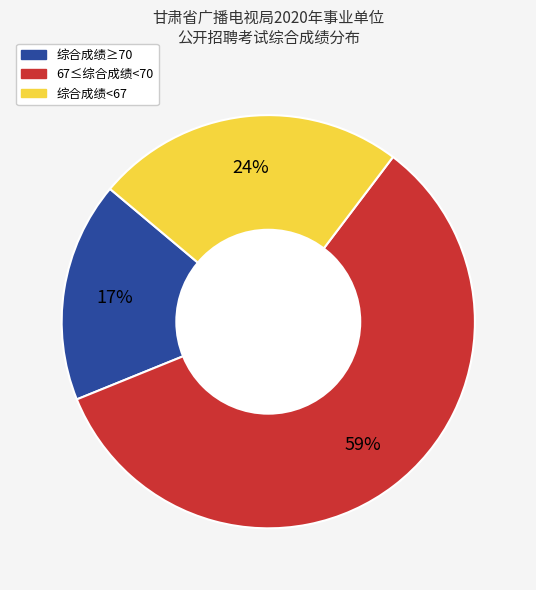

Does any single category account for the majority?

Yes